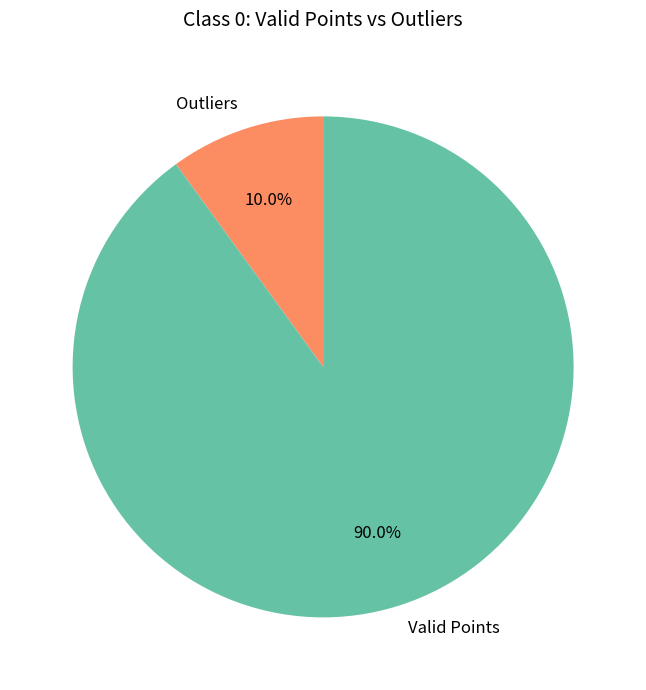

How many slices are in this pie chart?

2